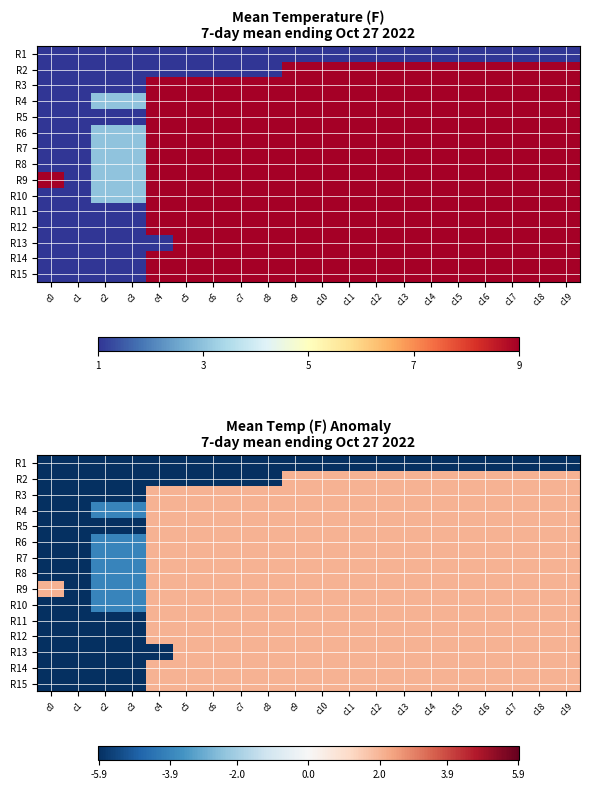

How many data points in R5 are less than 2?

4